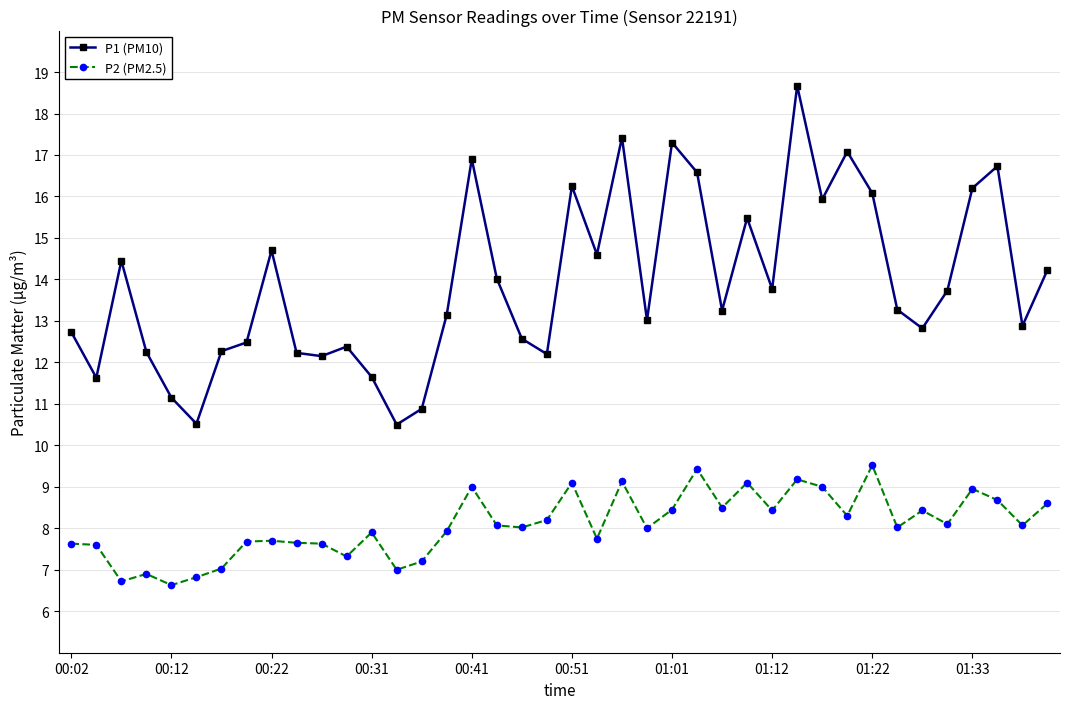

What are all the series names shown in the legend?

P1 (PM10), P2 (PM2.5)